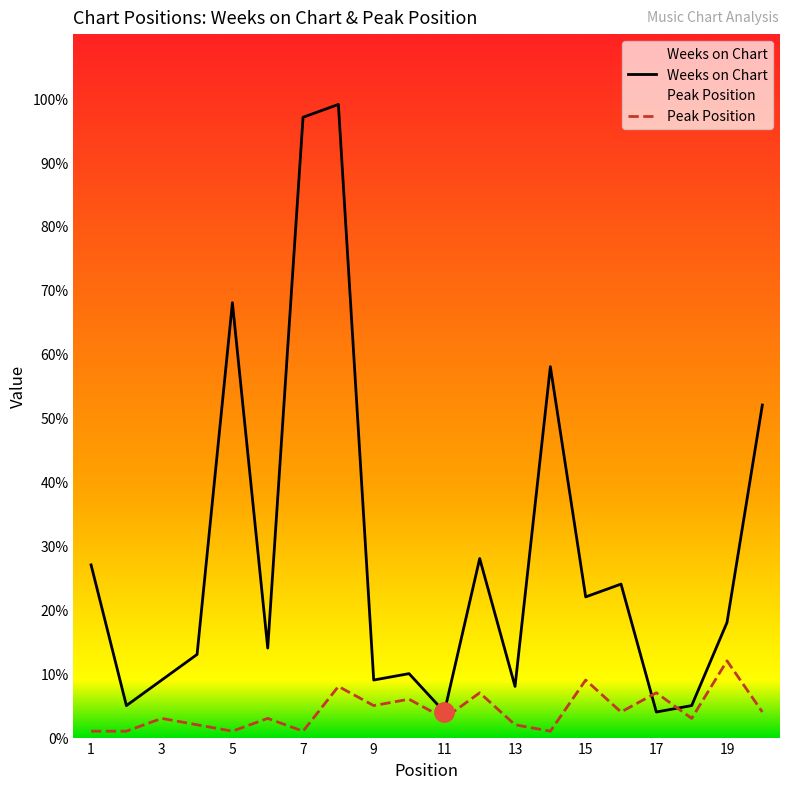

In Weeks on Chart, how many points are lower than both neighbors (excluding endpoints)?

7